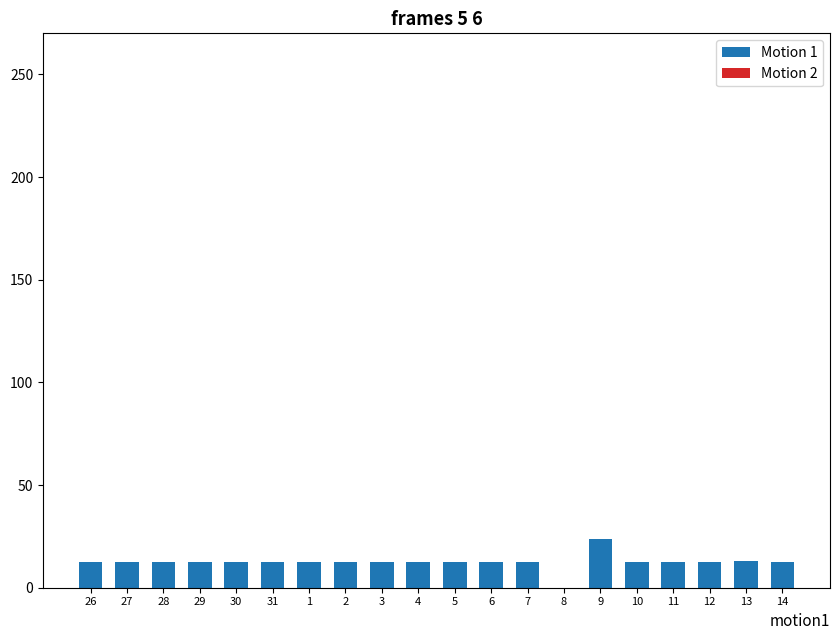

The chart shows a value of 12.5 at 10. True or false?

True